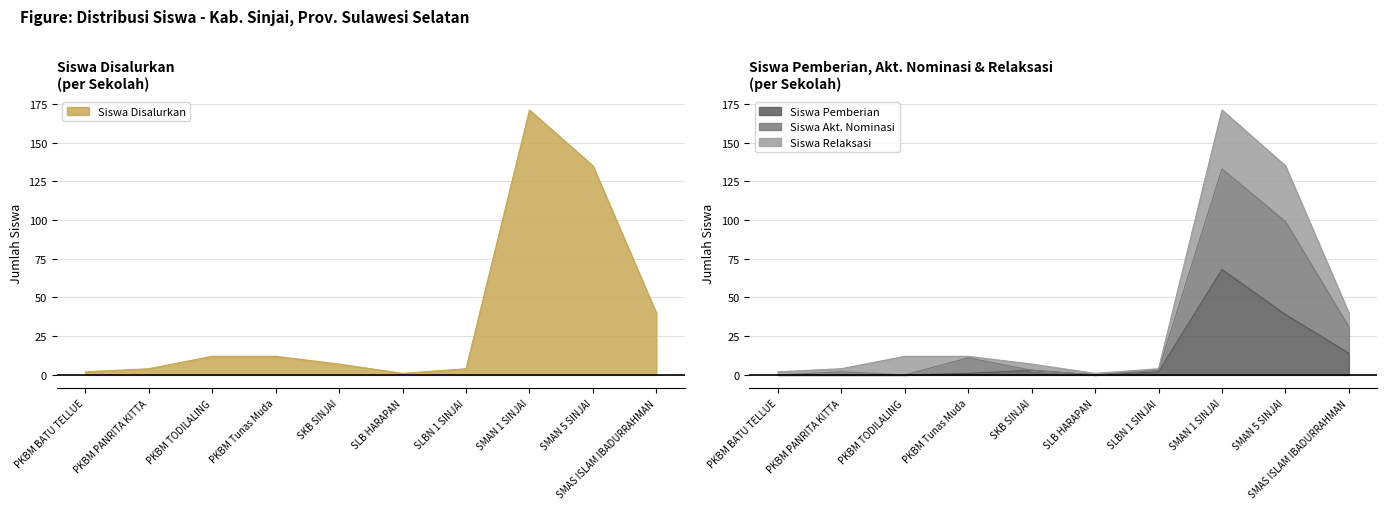

Which series has the largest total across all categories?

Siswa Disalurkan